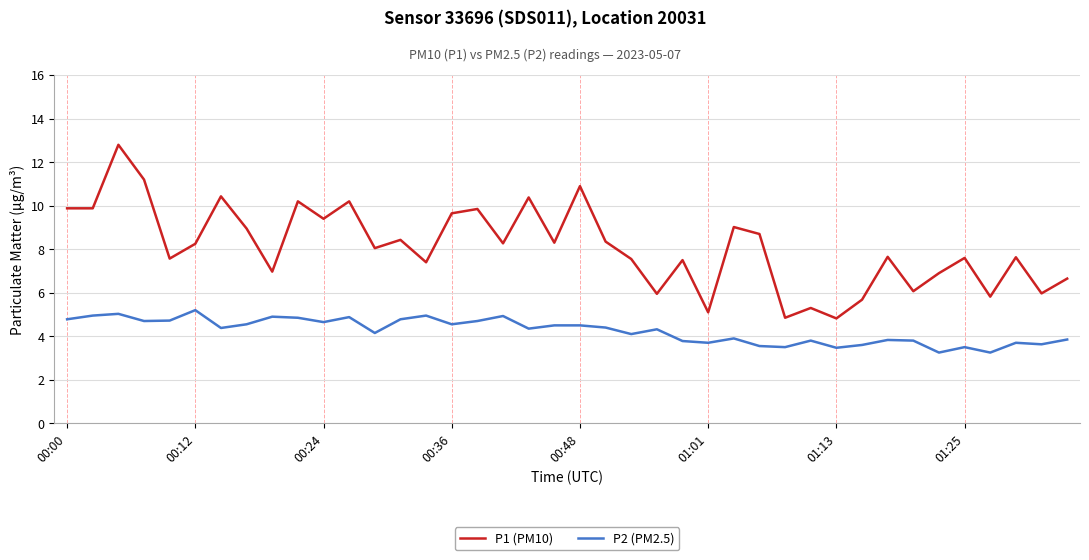

Which series has the largest range (max minus min)?

P1 (PM10)